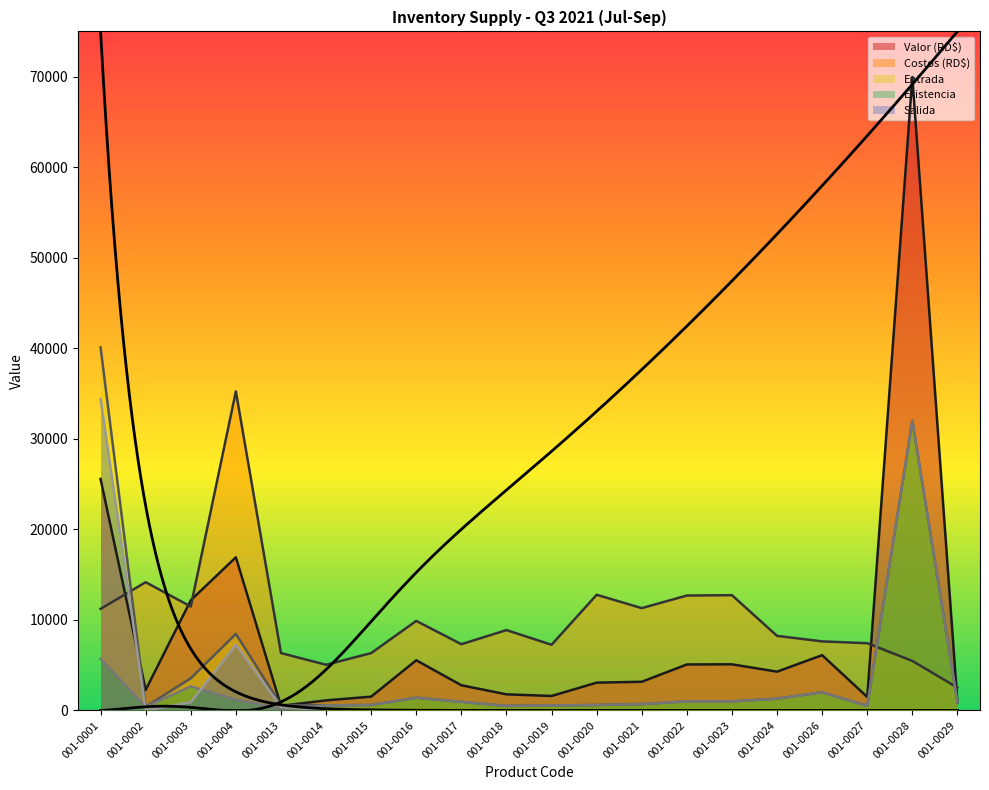

The Entrada series shows 1000.0 at 001-0023. True or false?

True